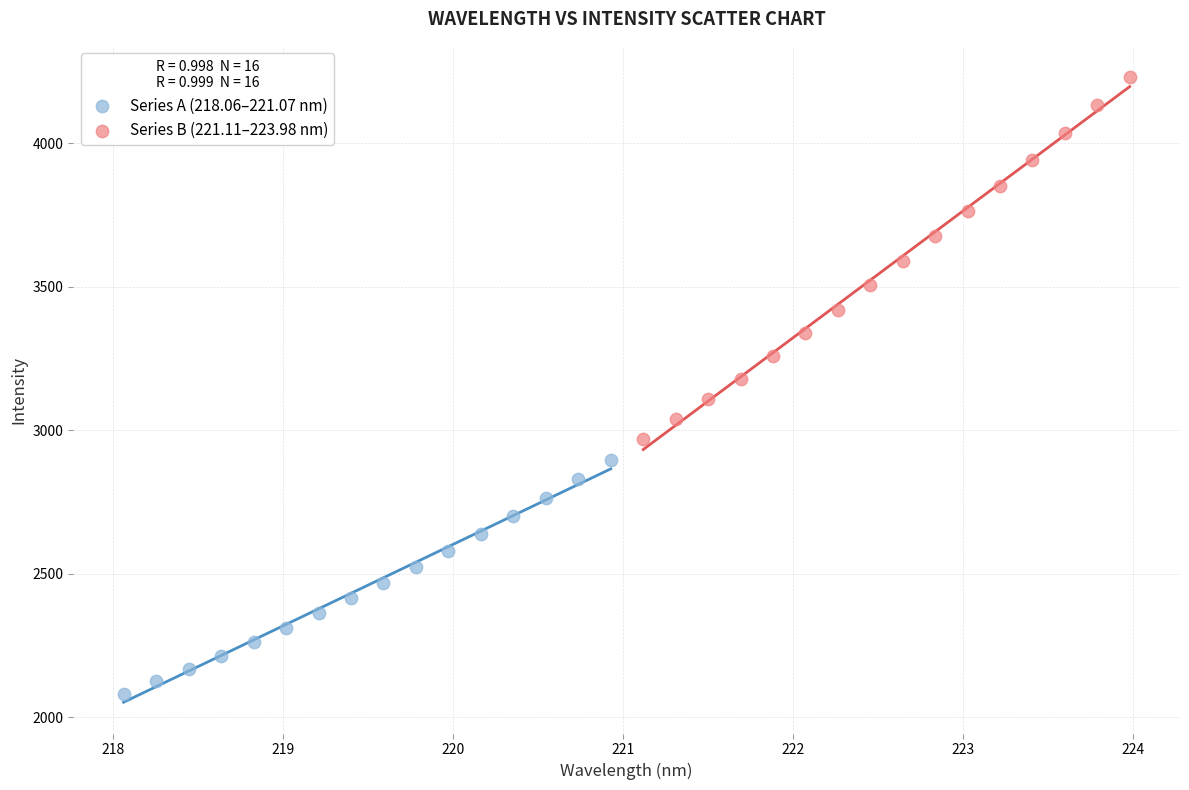

Which series has the largest Y range (max minus min)?

Series B (221.11–223.98 nm)